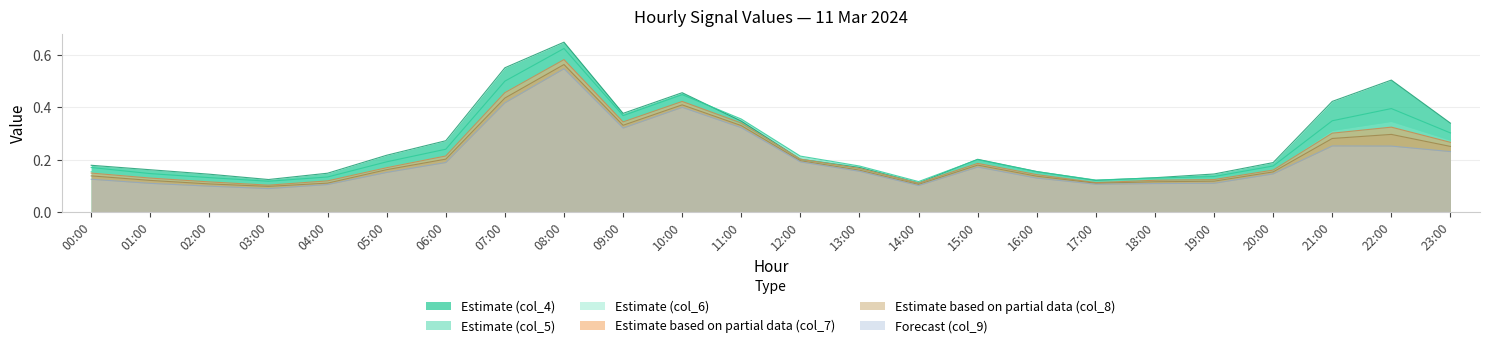

What is the sum of all col_4 values?

6.3